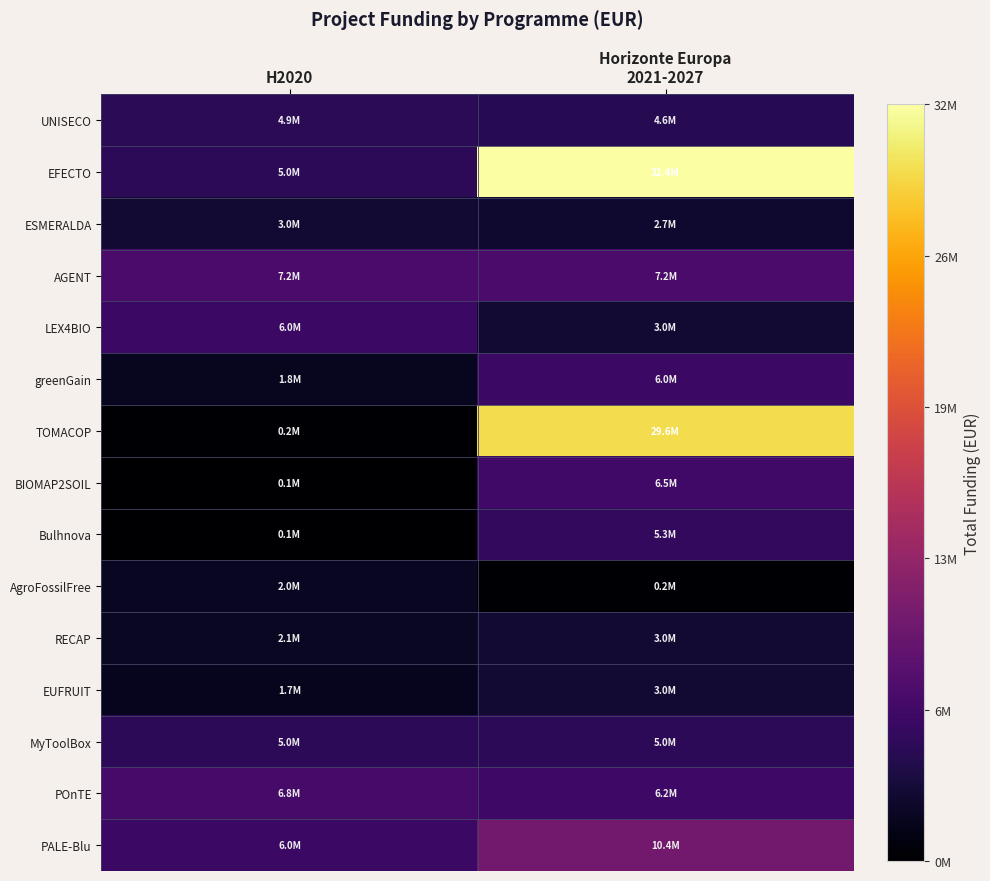

Reading left to right, transcribe all the data shown in this chart.

UNISECO: H2020=4924771	Horizonte Europa
2021-2027=4556888
EFECTO: H2020=4999365	Horizonte Europa
2021-2027=32394255
ESMERALDA: H2020=3002166	Horizonte Europa
2021-2027=2713753
AGENT: H2020=7199787	Horizonte Europa
2021-2027=7188013
LEX4BIO: H2020=5999968	Horizonte Europa
2021-2027=2999195
greenGain: H2020=1829390	Horizonte Europa
2021-2027=6000000
TOMACOP: H2020=170121	Horizonte Europa
2021-2027=29609362
BIOMAP2SOIL: H2020=50000	Horizonte Europa
2021-2027=6494227
Bulhnova: H2020=50000	Horizonte Europa
2021-2027=5329362
AgroFossilFree: H2020=1999937	Horizonte Europa
2021-2027=206641
RECAP: H2020=2142381	Horizonte Europa
2021-2027=2999756
EUFRUIT: H2020=1734237	Horizonte Europa
2021-2027=2998444
MyToolBox: H2020=4997660	Horizonte Europa
2021-2027=4998268
POnTE: H2020=6850000	Horizonte Europa
2021-2027=6233144
PALE-Blu: H2020=6039301	Horizonte Europa
2021-2027=10353273